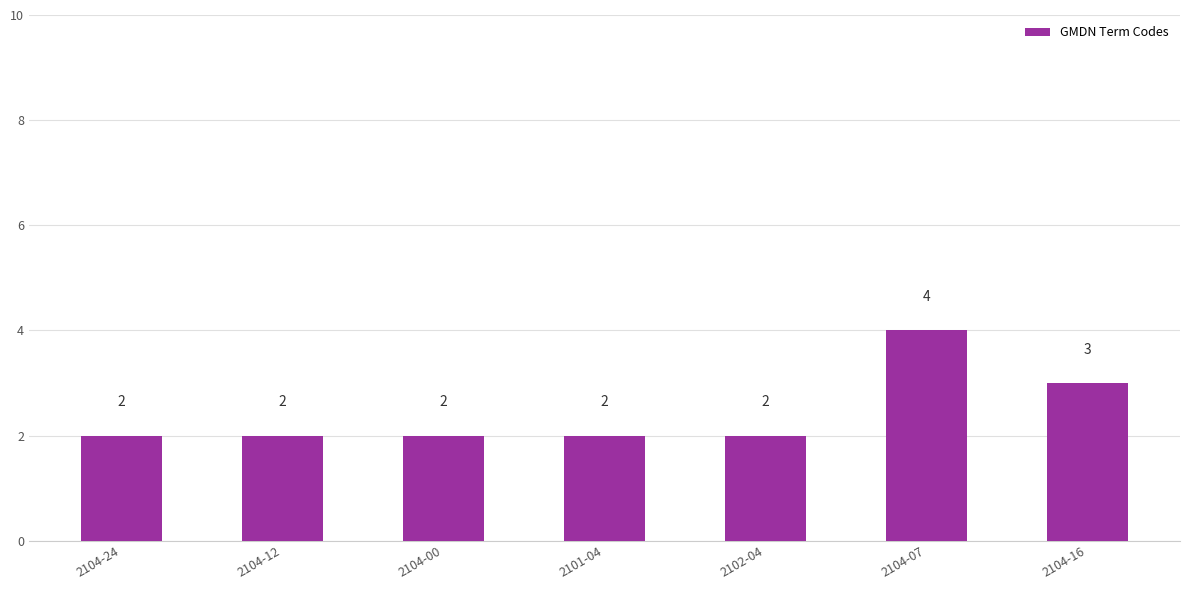

What value does the data have at 2102-04?

2